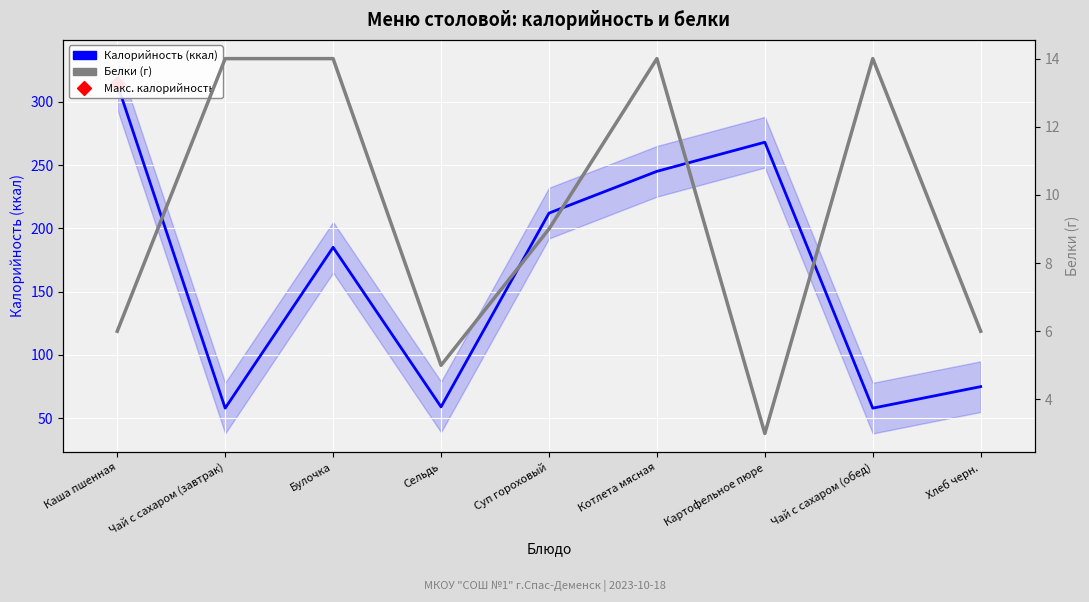

What is the total value across all series at Чай с сахаром (завтрак)?

72